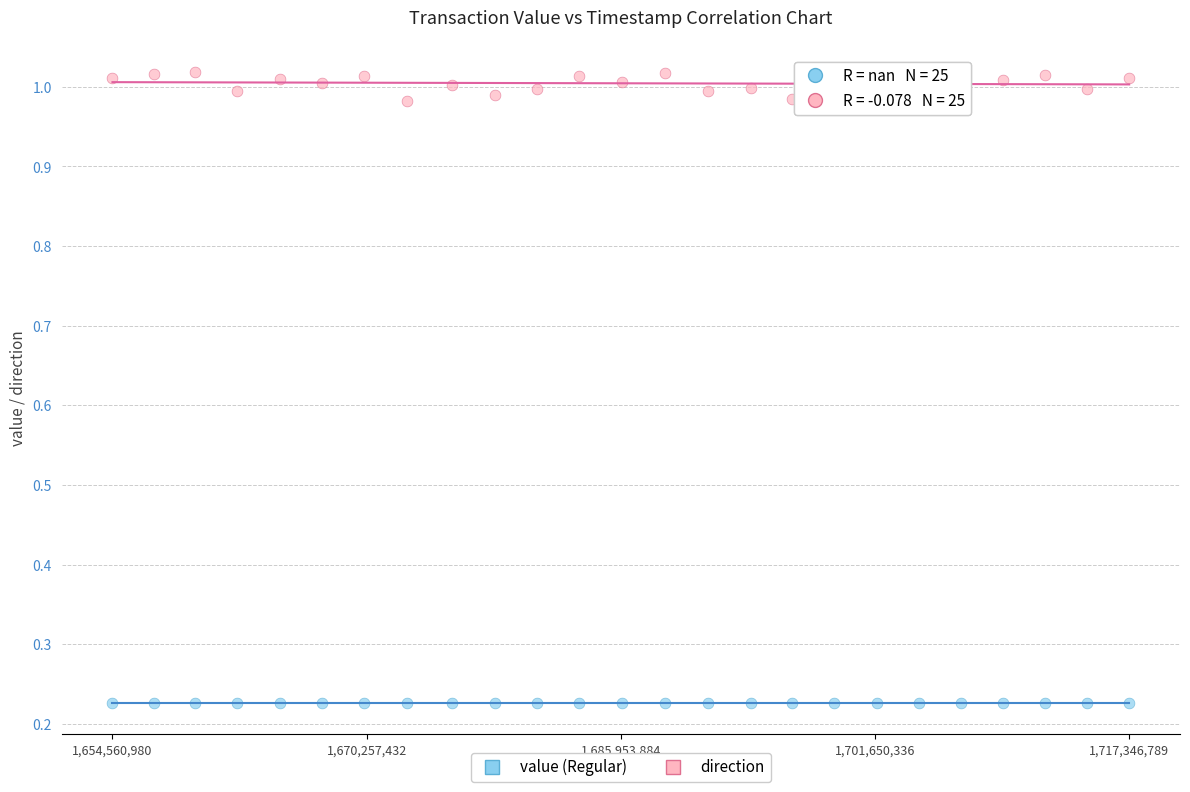

Which series contains the lowest Y value?

value (Regular)